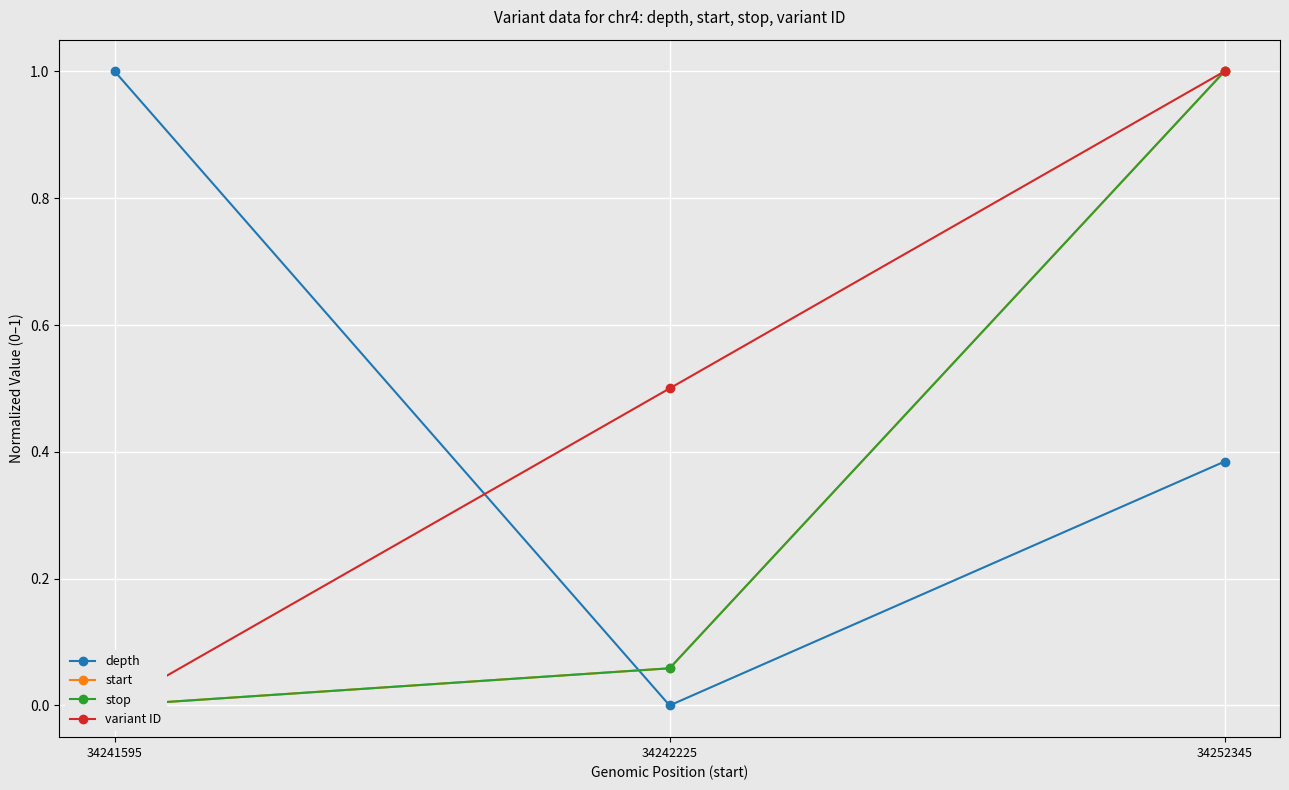

Where is depth nearest to the value 0?

34242225